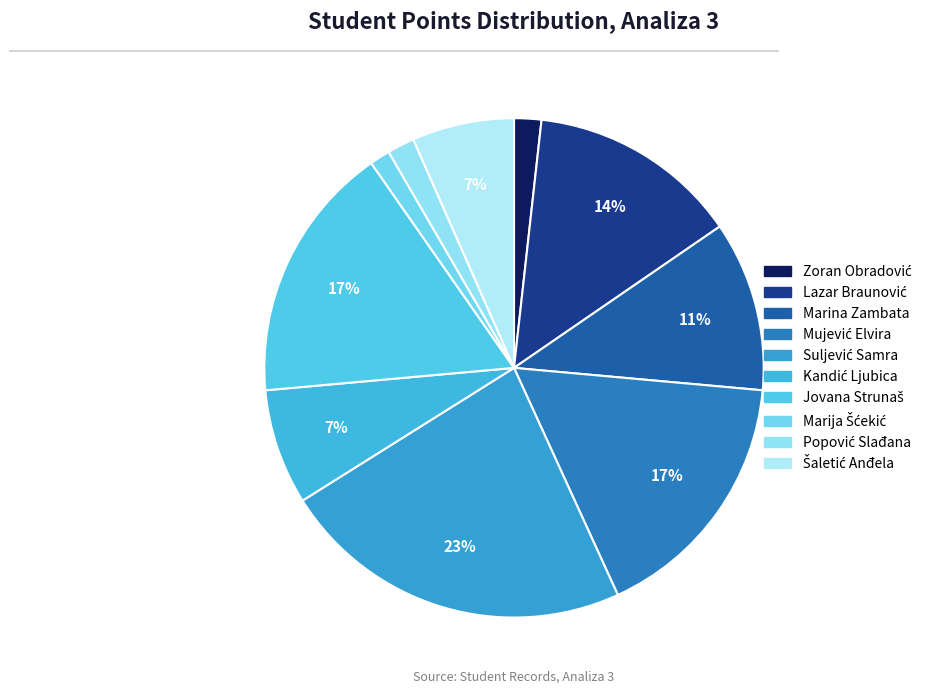

Is it true that Mujević Elvira is 6% of the pie?

False